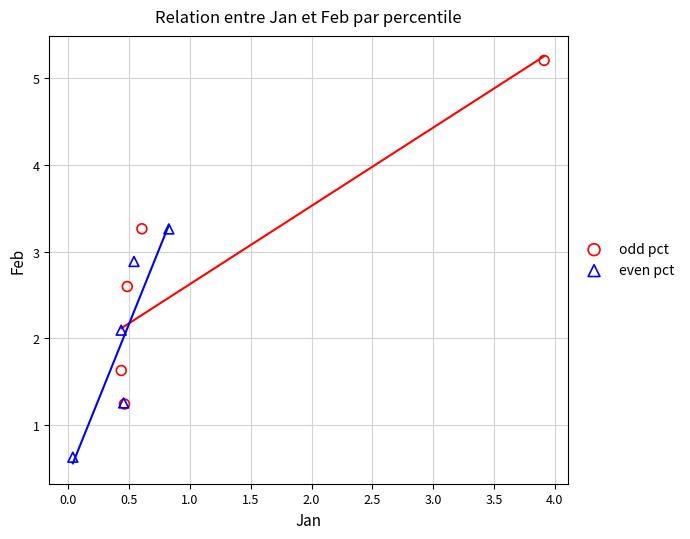

Which series contains the highest Y value?

odd pct